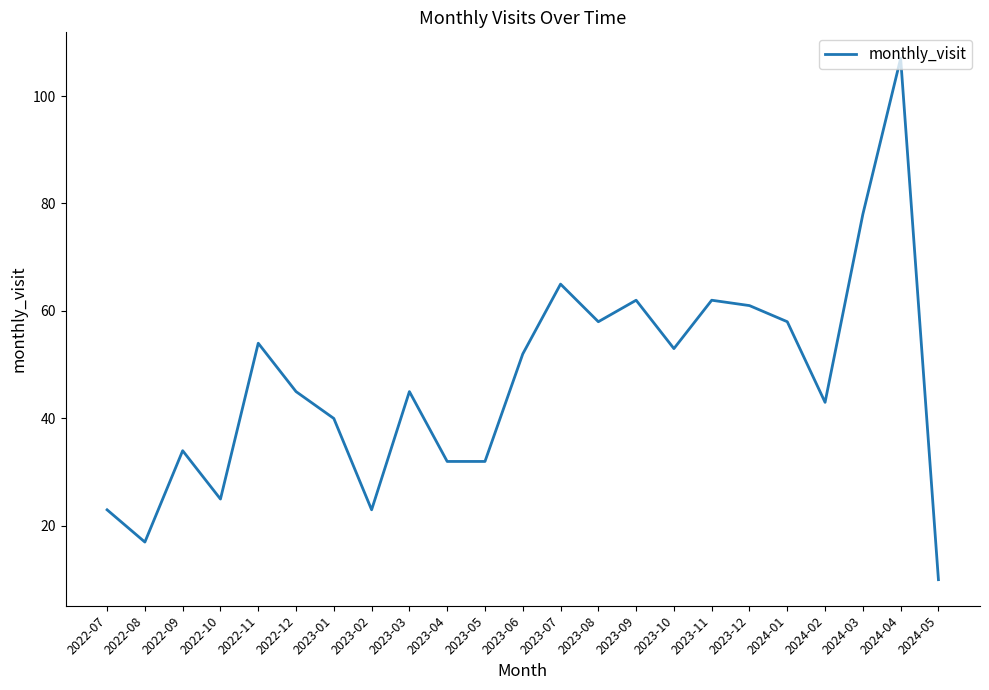

What position from the right is 2023-06?

12